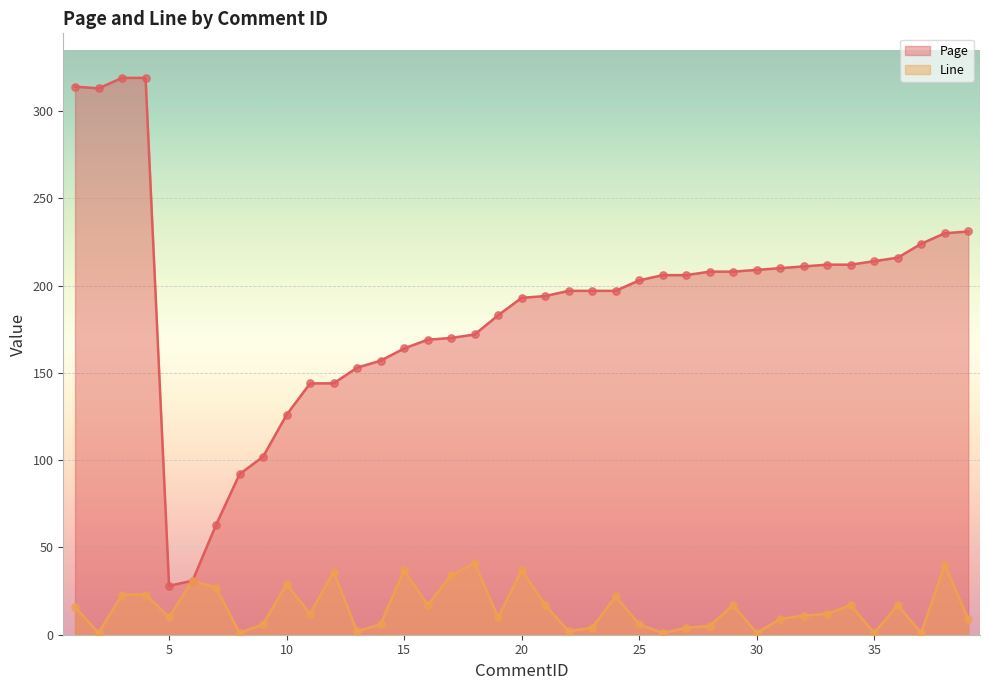

Which series contains the highest Y value?

Page